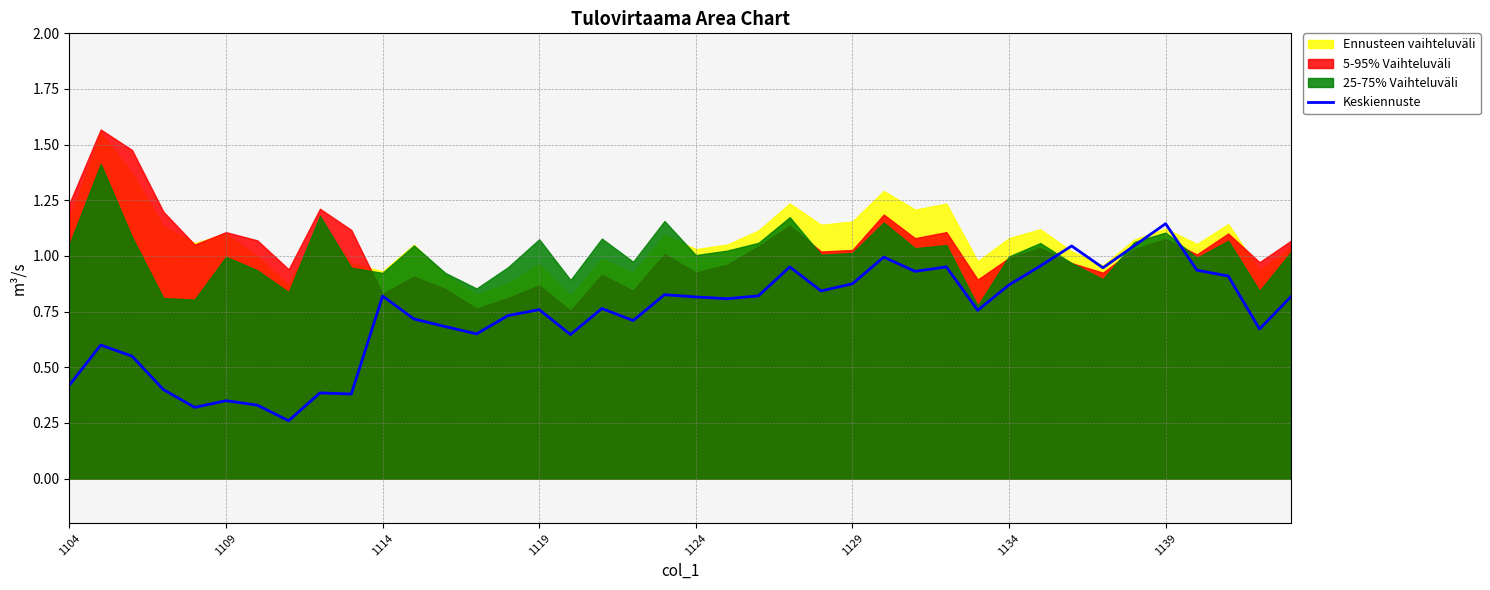

What is the difference between the second highest and minimum values?

0.8